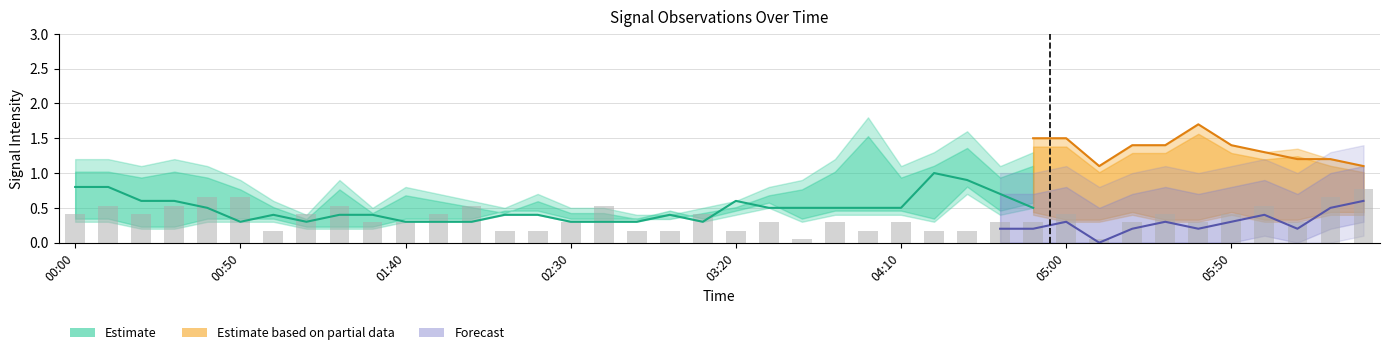

What is the label of the 23rd bar from the left?

2011/03/24 03:40